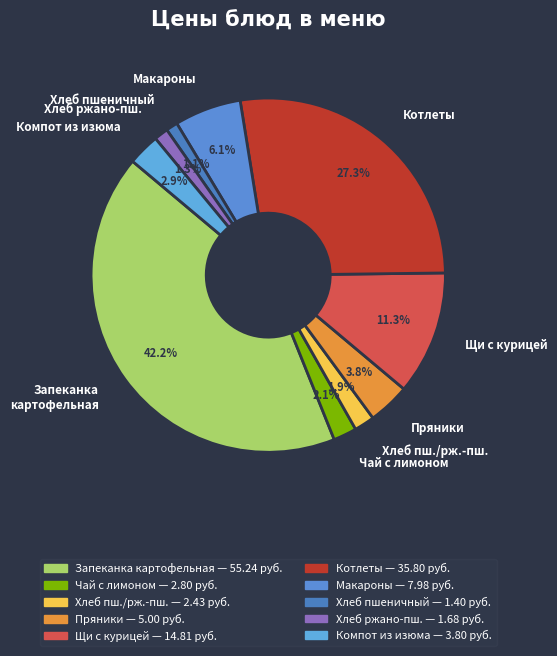

The Компот из изюма slice represents 3% of the pie. True or false?

True